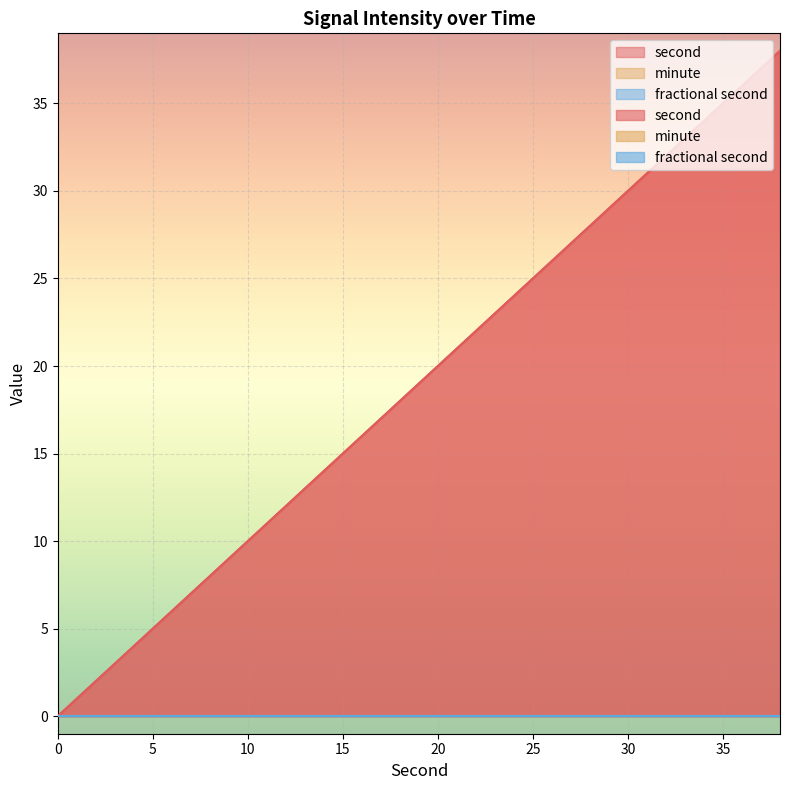

Is the value of second at 6 greater than the value of minute at 32?

Yes